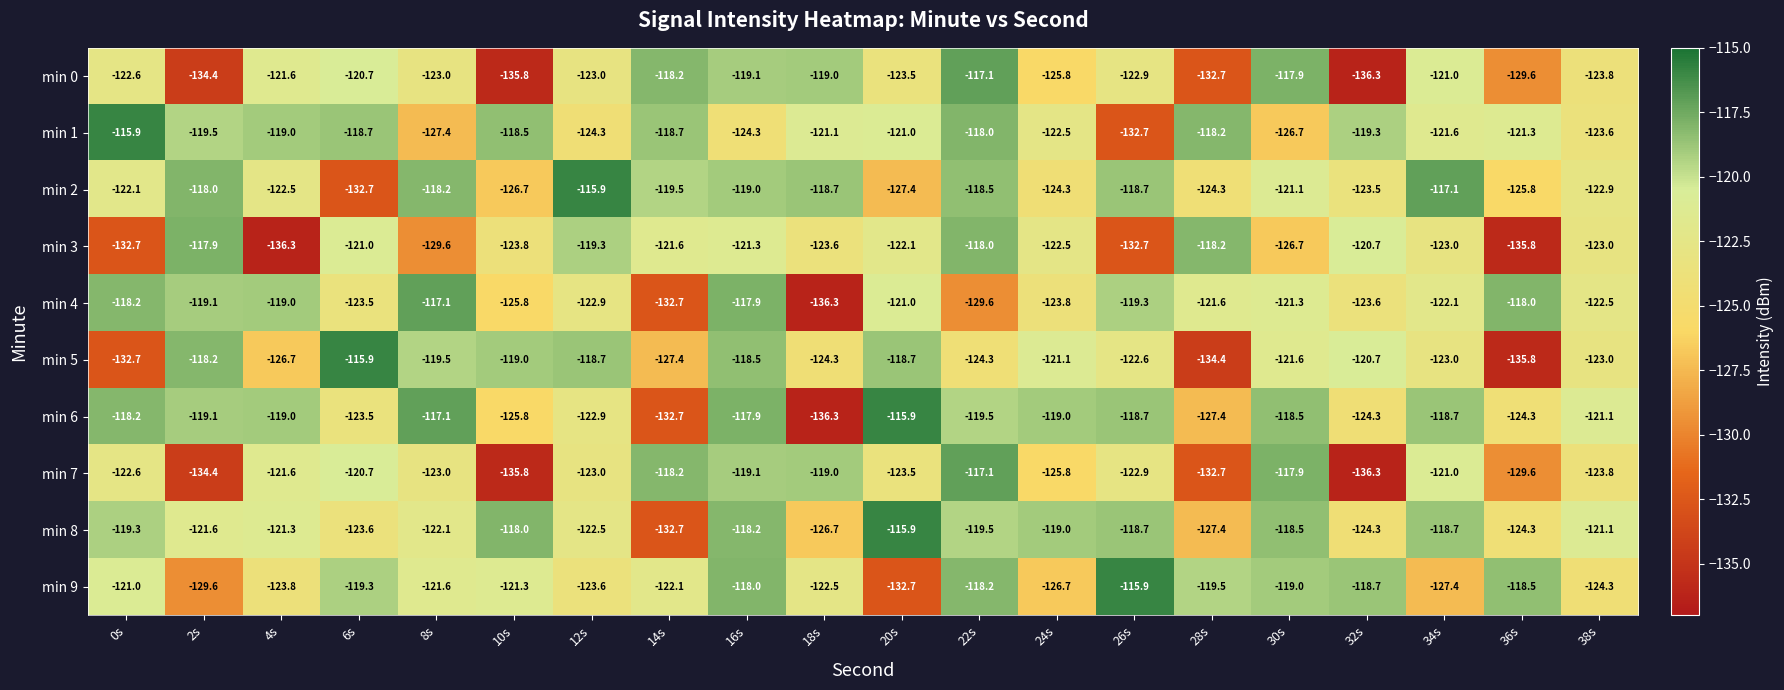

The value of min 0 at 8s is -39.8. True or false?

False